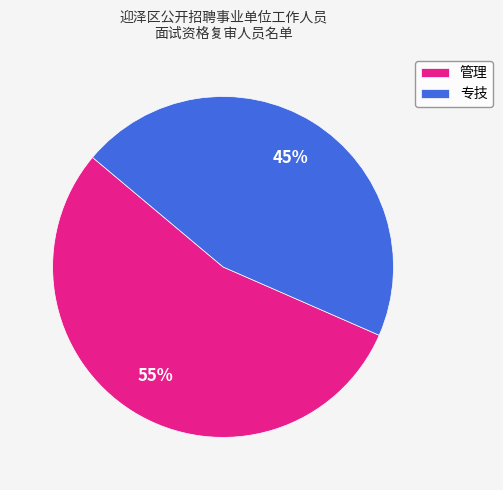

Is the sum of 管理 and 专技 greater than half?

Yes